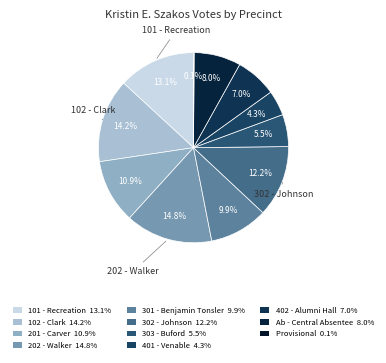

What is the ratio of the value at 202 - Walker to the value at 201 - Carver?

1.4